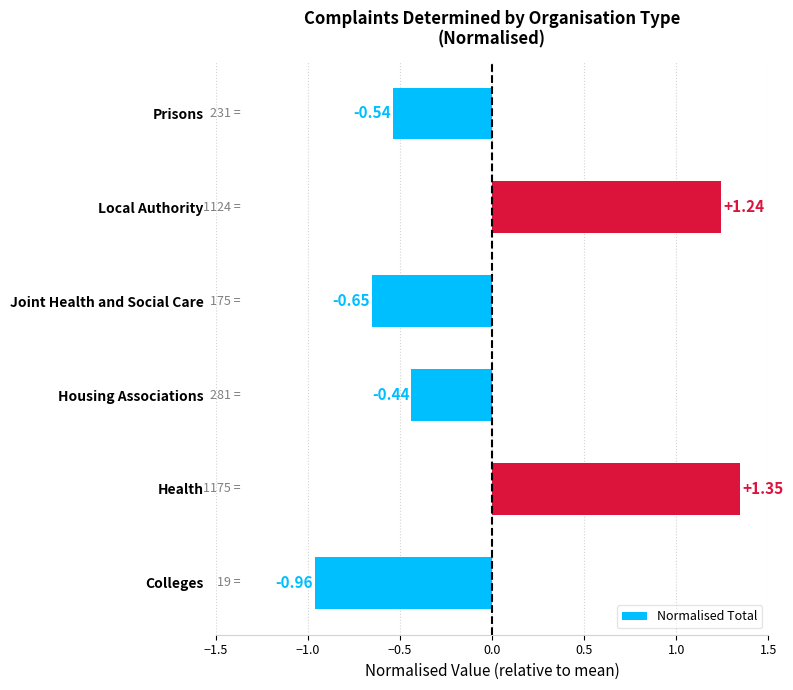

List the labels in order of value, smallest first.

Colleges, Joint Health and Social Care, Prisons, Housing Associations, Local Authority, Health